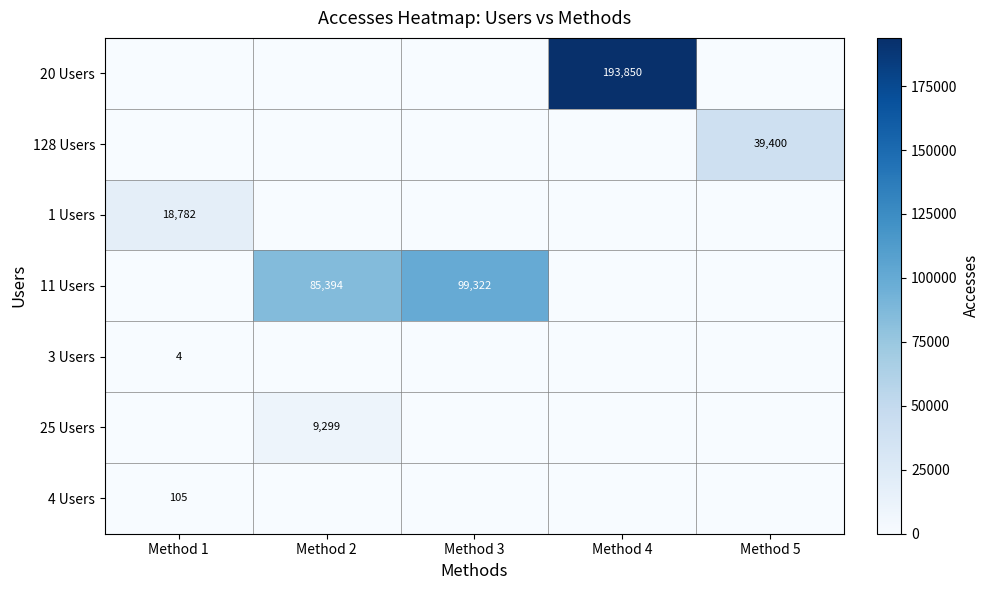

True or false: 1 Users has a value of 18782 at Method 1.

True